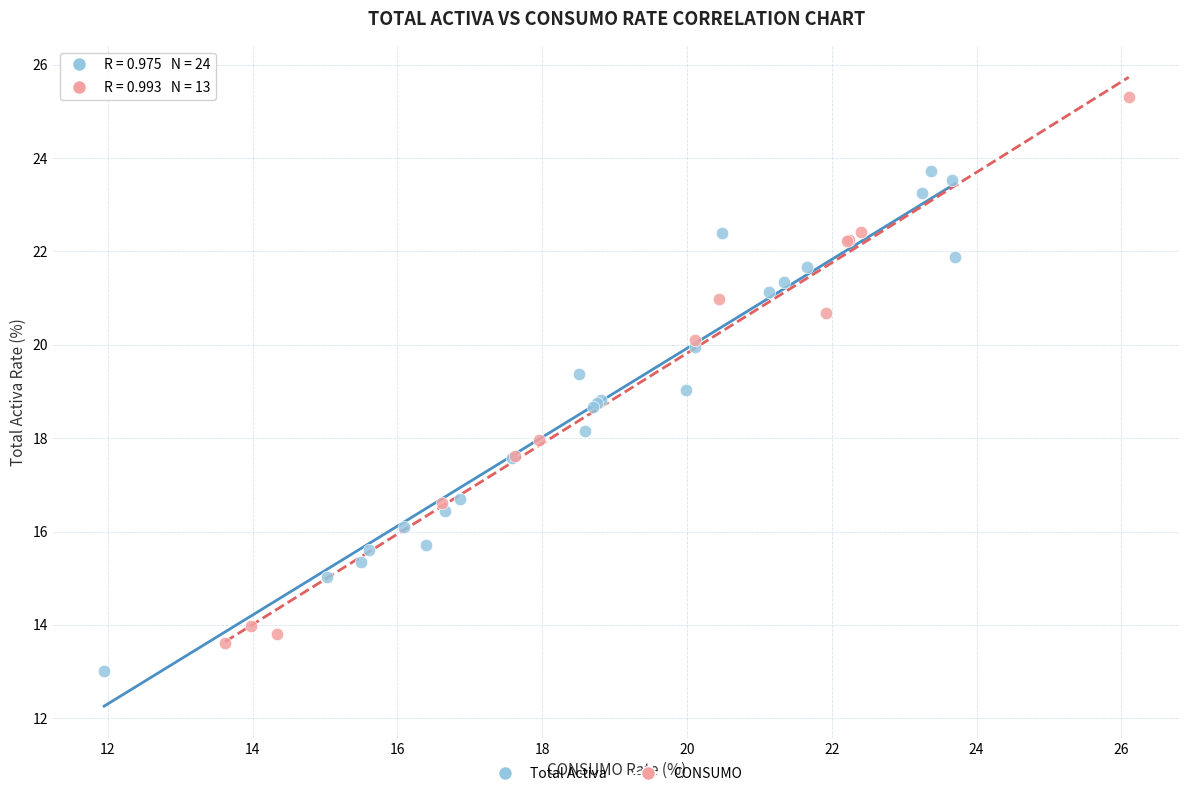

Which series has the largest Y range (max minus min)?

CONSUMO